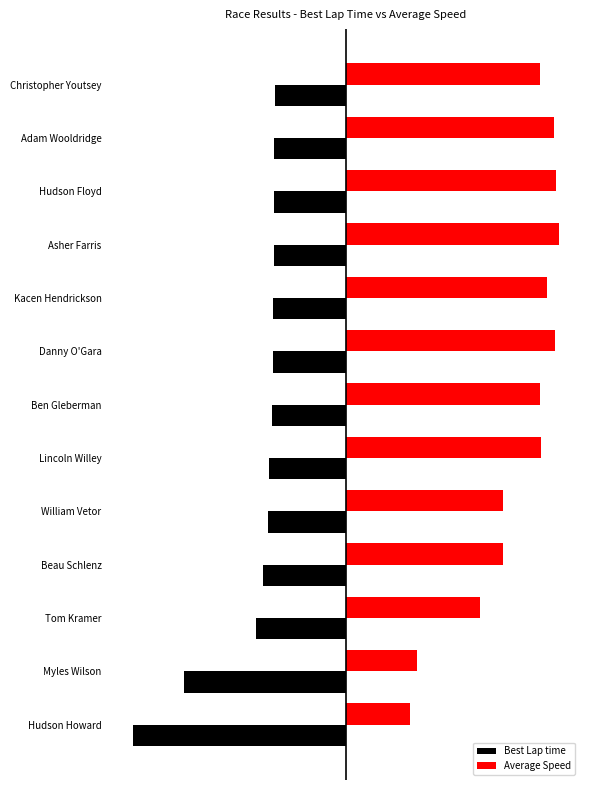

Reading left to right, extract all data points from this chart.

Best Lap time: -33.0	-33.4	-33.5	-33.8	-33.9	-34.1	-34.6	-35.9	-36.4	-38.8	-41.9	-75.8	-100.0
Average Speed: 91.1	98.0	98.7	100.0	94.7	98.3	91.0	91.8	73.6	74.0	63.1	33.6	30.3